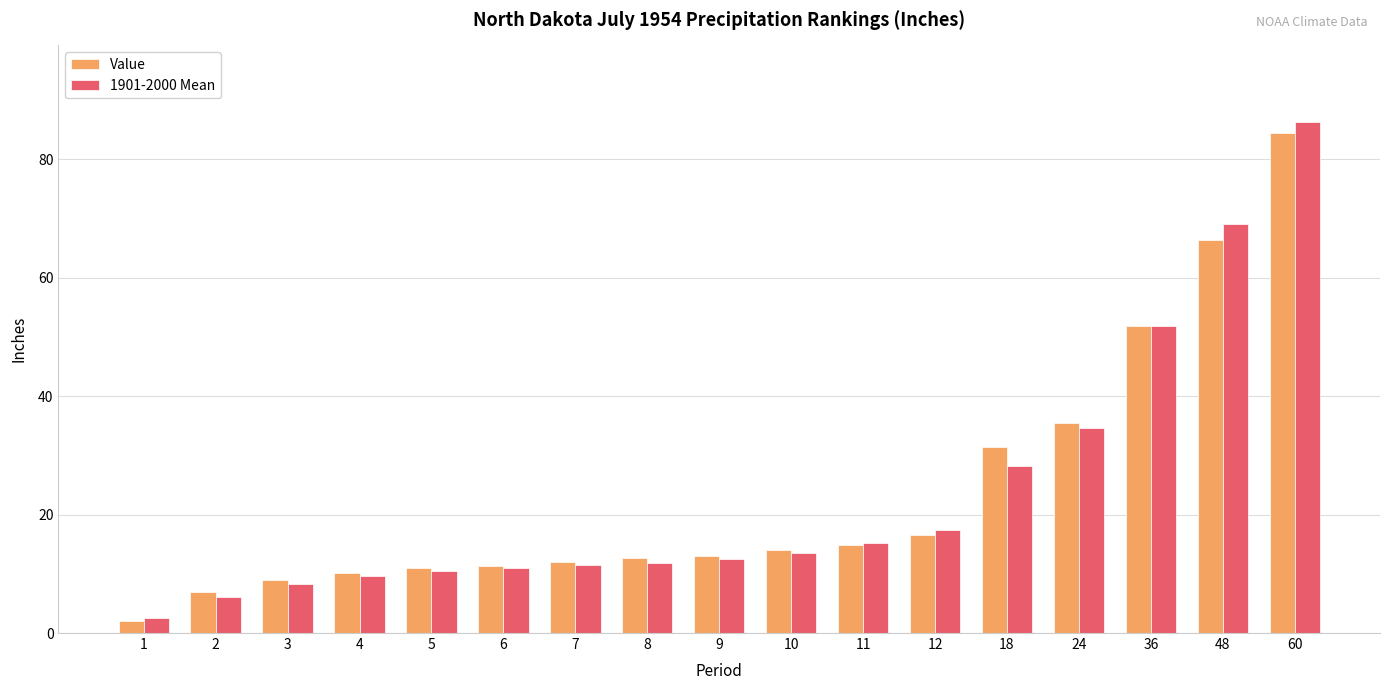

What is the minimum value shown in the chart?

2.1